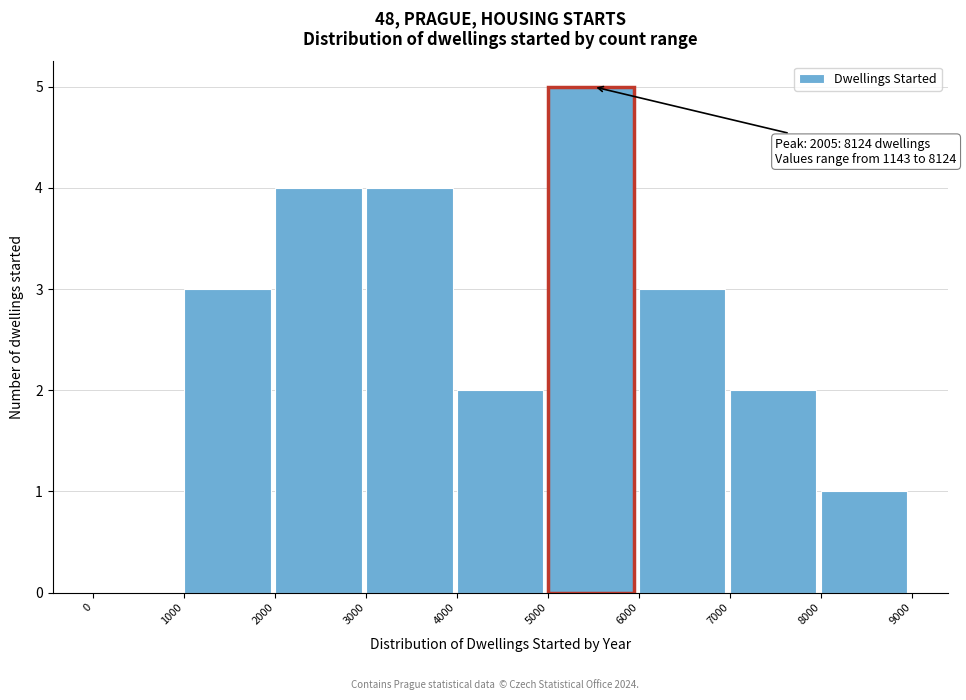

Reading right to left, list all the values displayed in this chart.

8000=1	7000=2	6000=3	5000=5	4000=2	3000=4	2000=4	1000=3	0=0